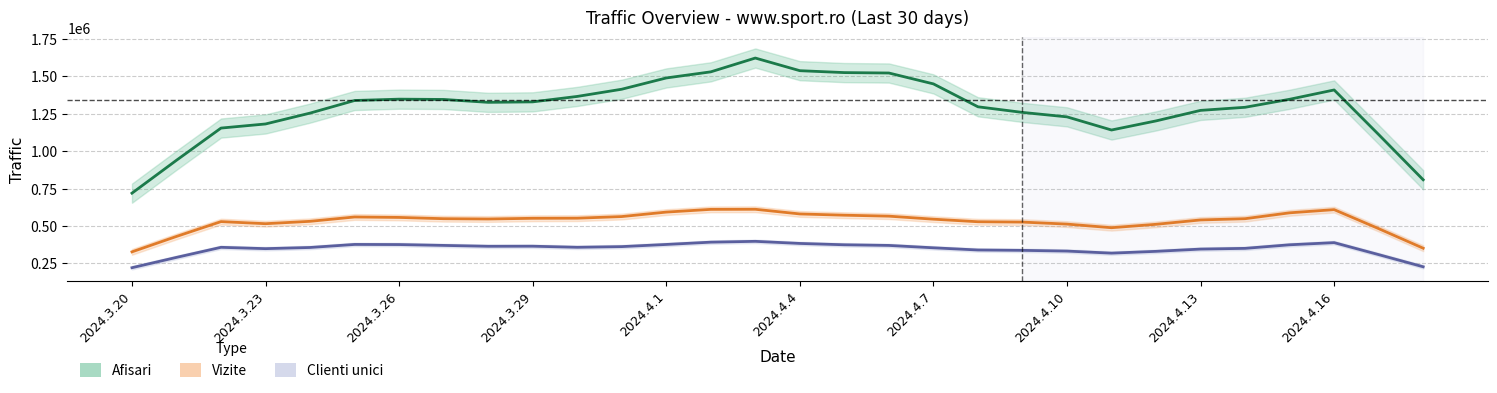

Is this an area chart (filled region under the line)?

No